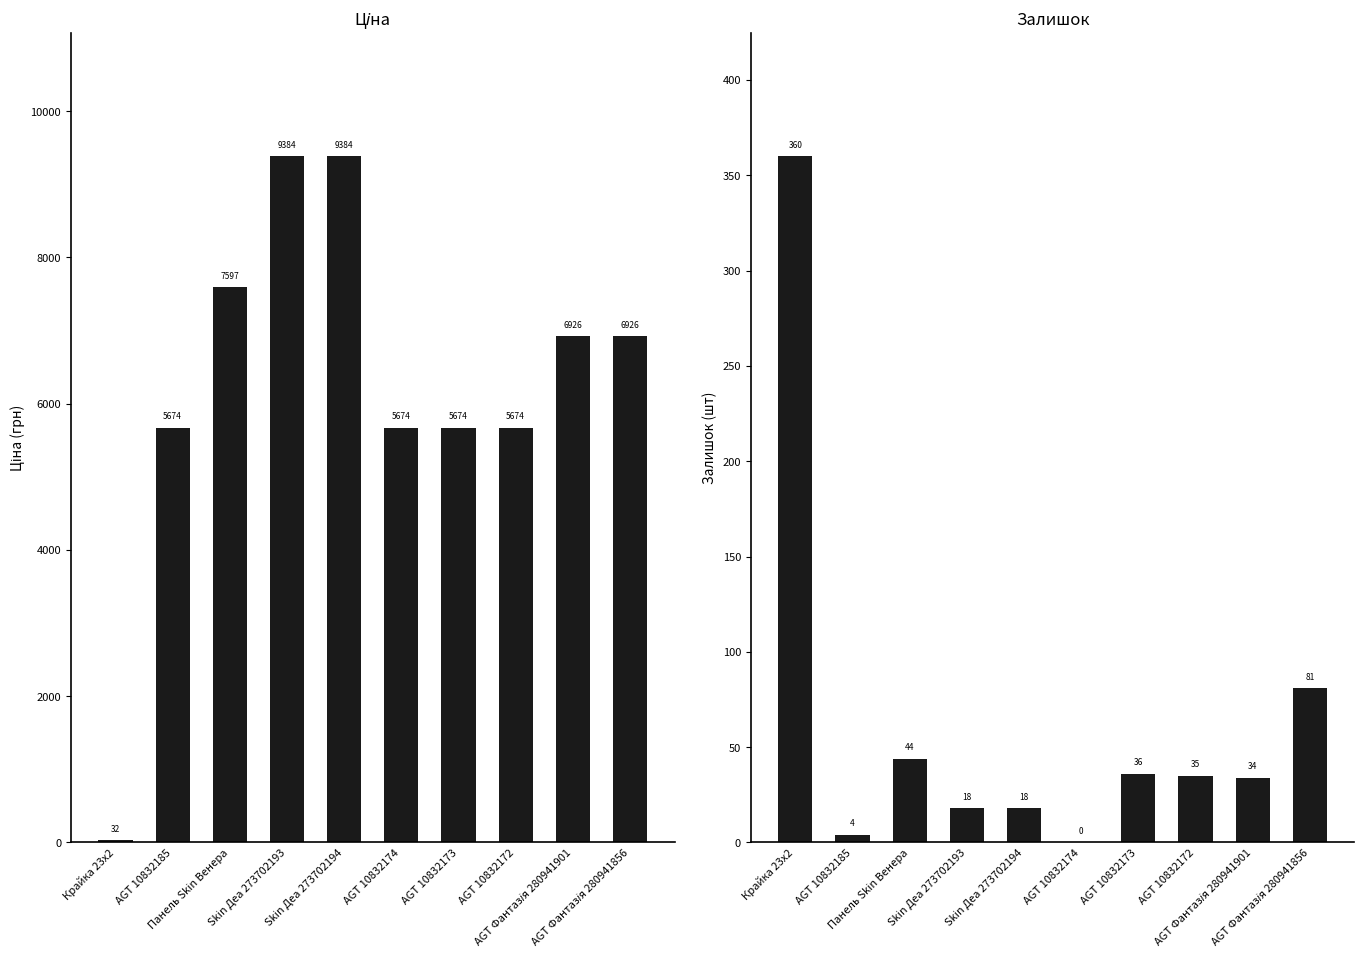

What is the label of the 10th bar from the right?

Крайка 23x2